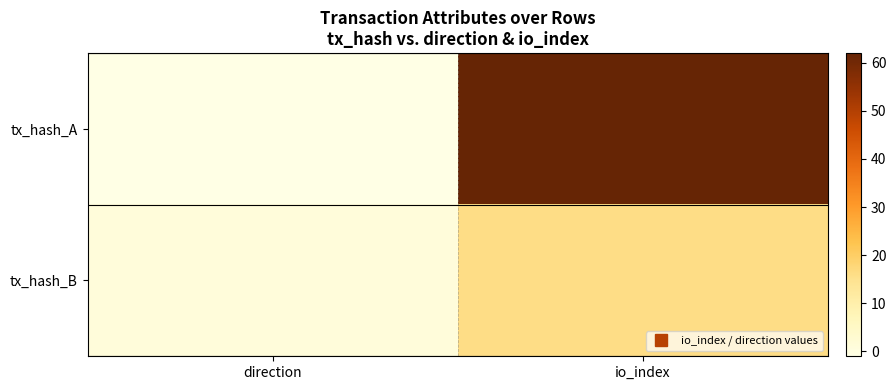

Between direction and io_index, which is larger?

io_index